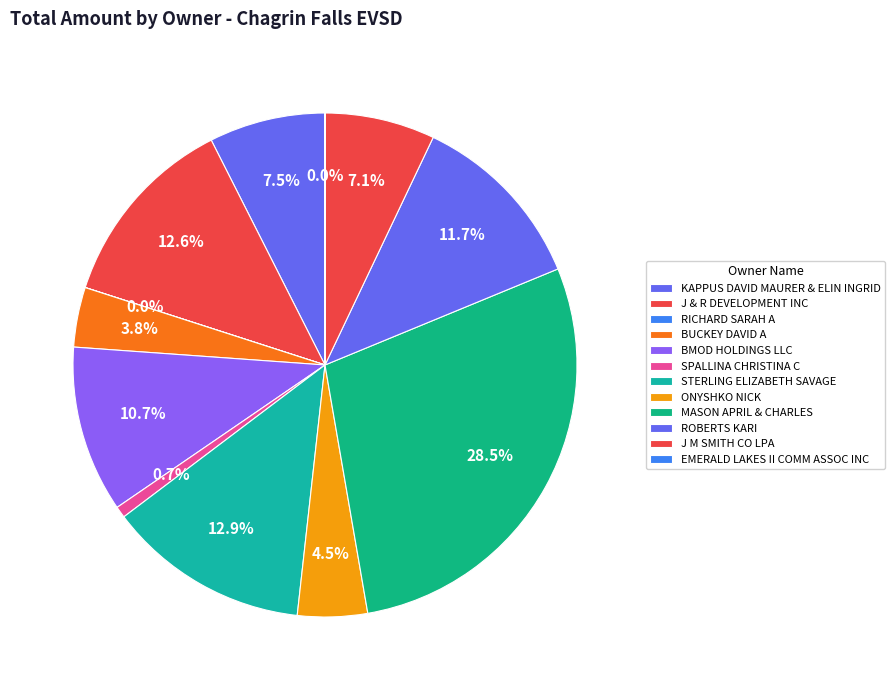

Approximately how many times larger is the value at J & R DEVELOPMENT INC compared to STERLING ELIZABETH SAVAGE?

1.0